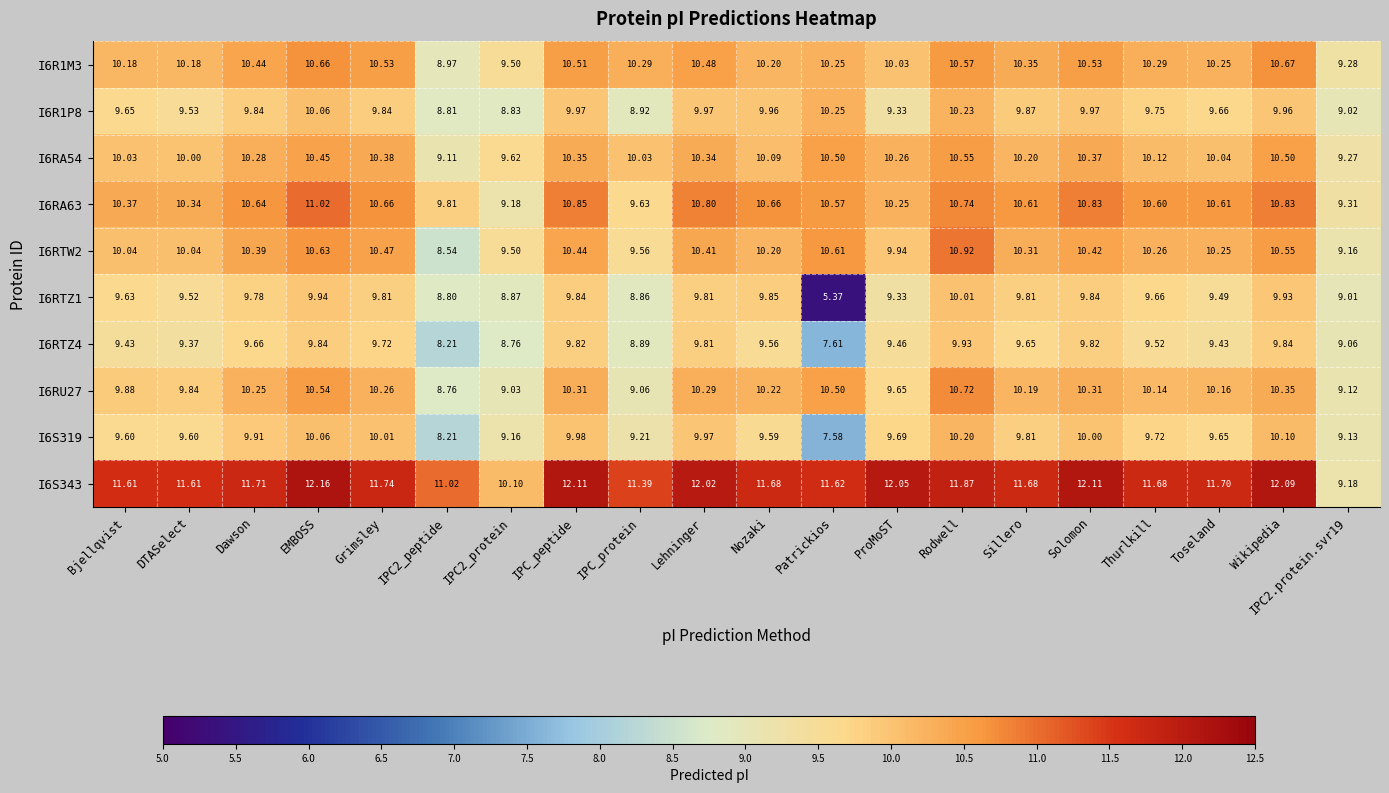

Which category has the lowest value in the I6RTZ4 series?

Patrickios